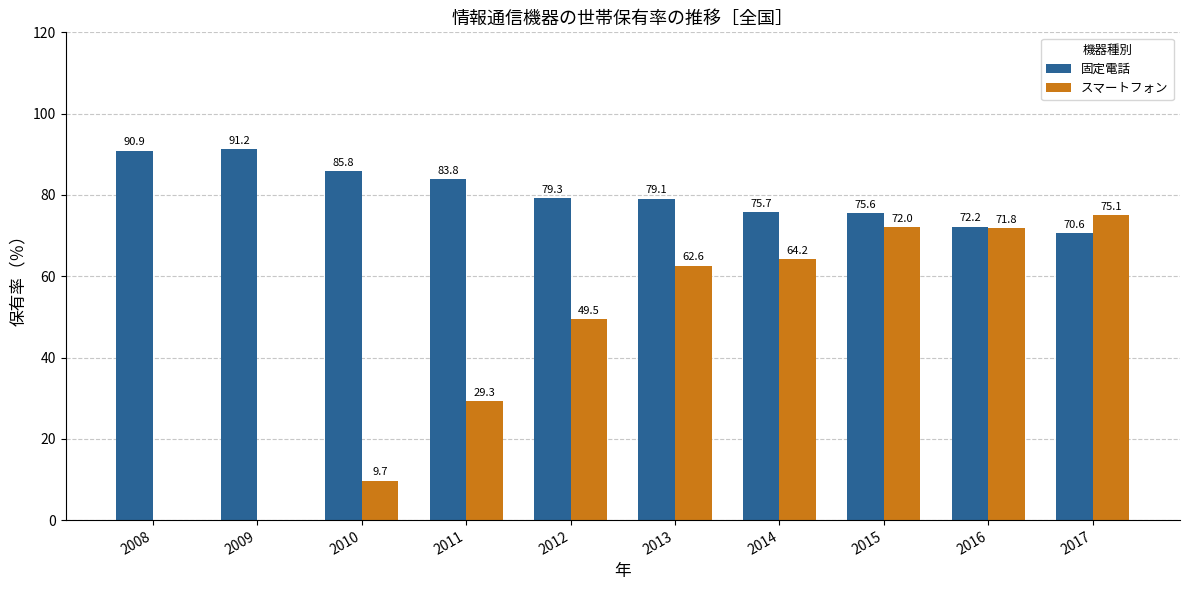

Are the bars horizontal?

No